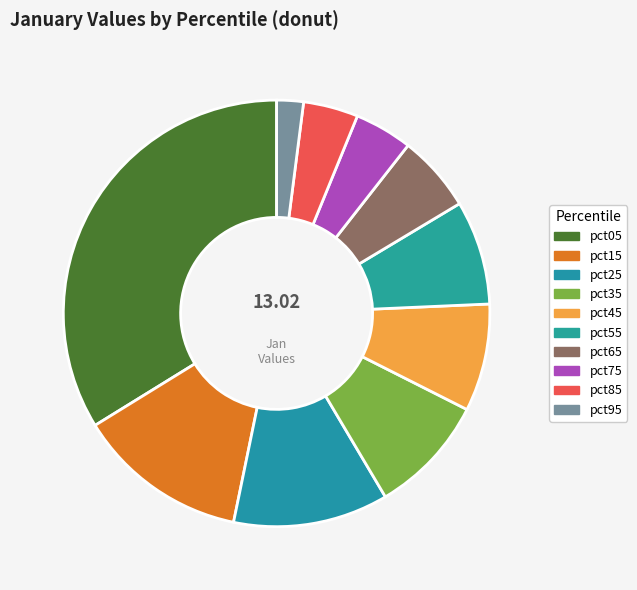

How many slices are in this pie chart?

10